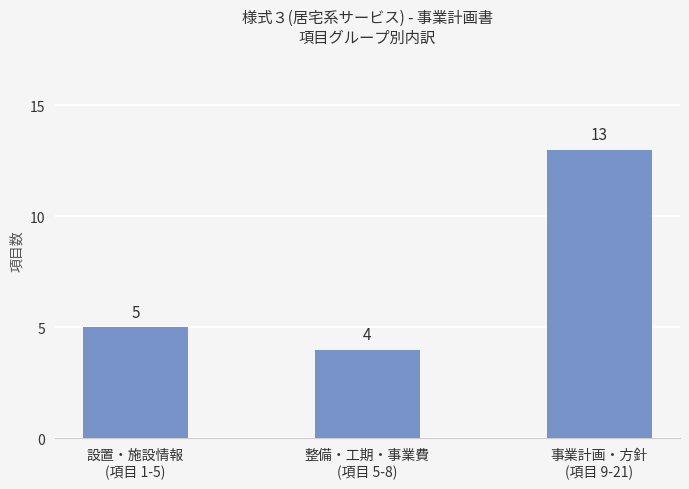

Between 設置・施設情報
(項目 1-5) and 整備・工期・事業費
(項目 5-8), which is larger?

設置・施設情報
(項目 1-5)